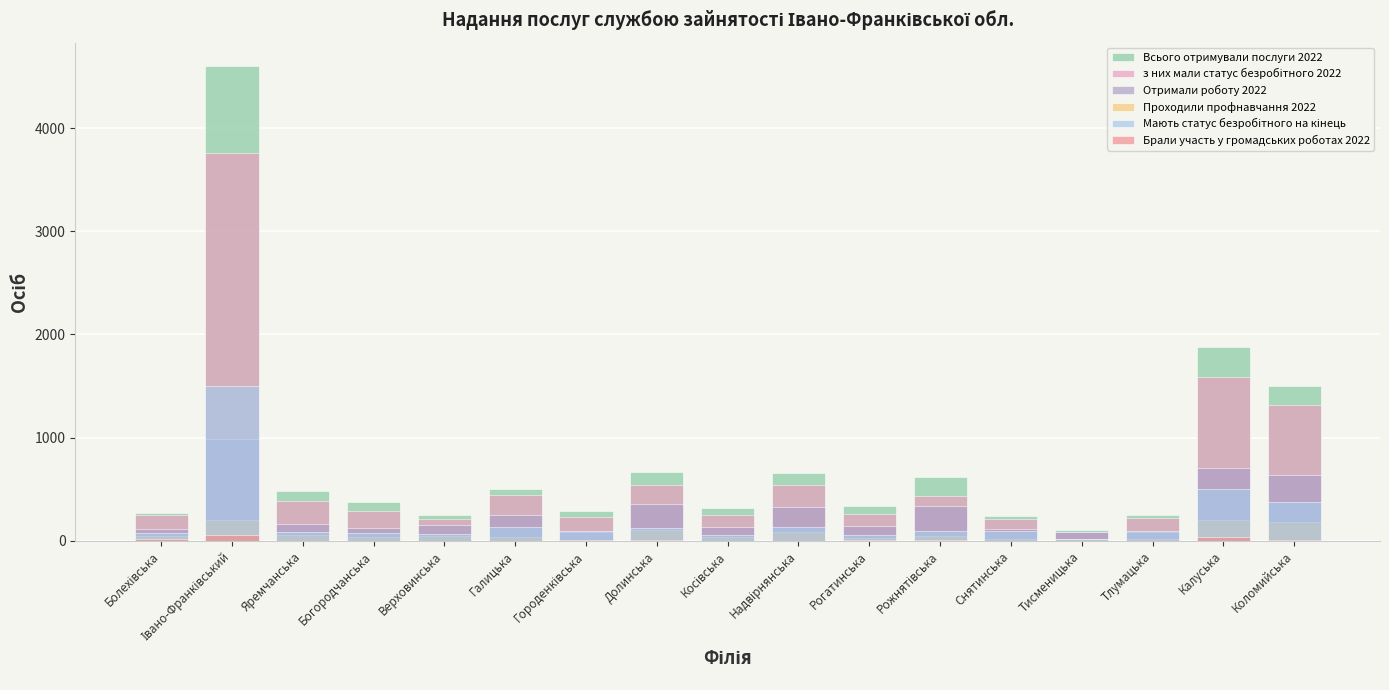

Which series has the largest range (max minus min)?

Всього отримували послуги 2022